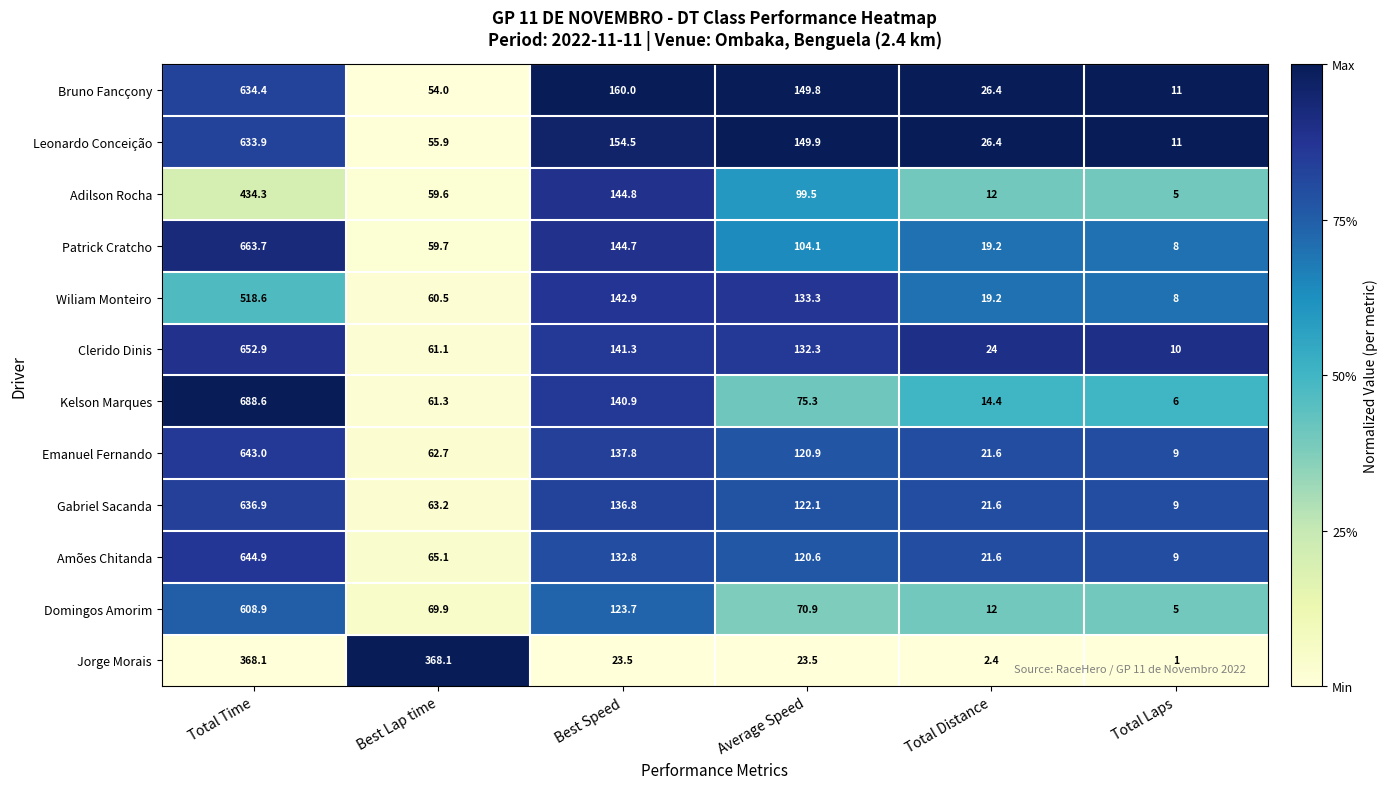

What is the total value across all series at Average Speed?

1302.2